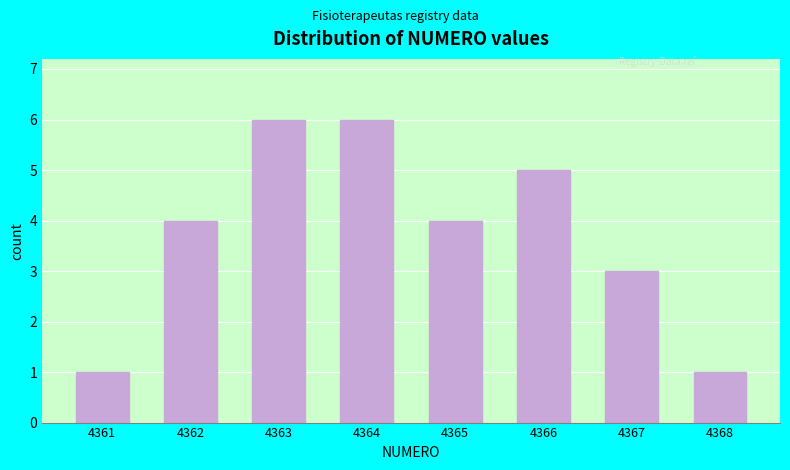

Reading right to left, transcribe all the data shown in this chart.

1	3	5	4	6	6	4	1